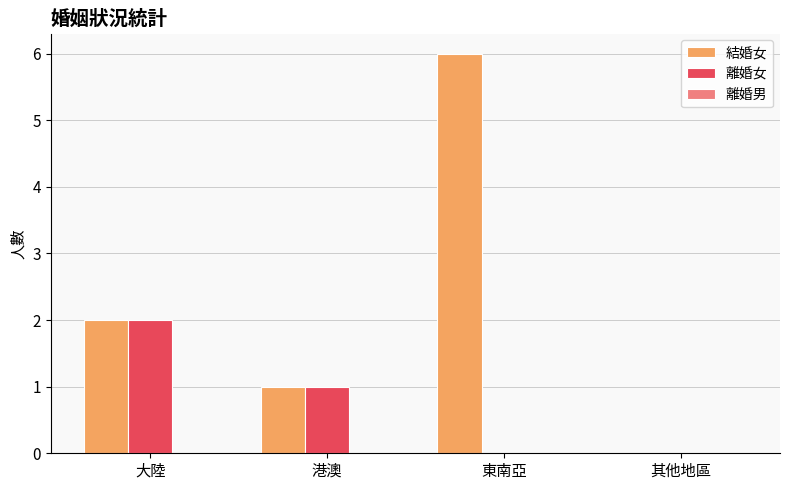

True or false: 離婚女 has a value of 1 at 其他地區.

False